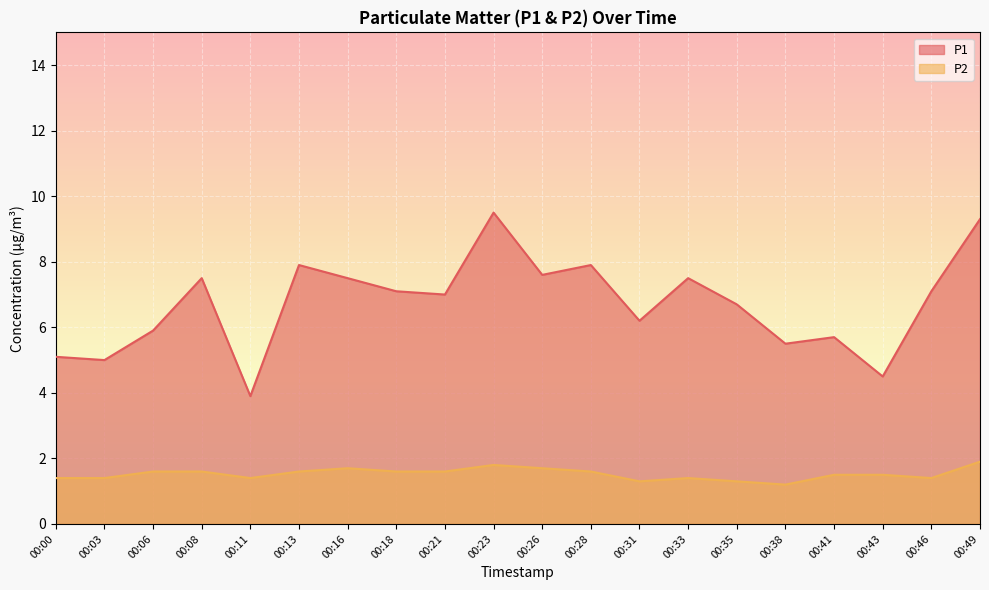

At how many categories does at least one series exceed 5?

17